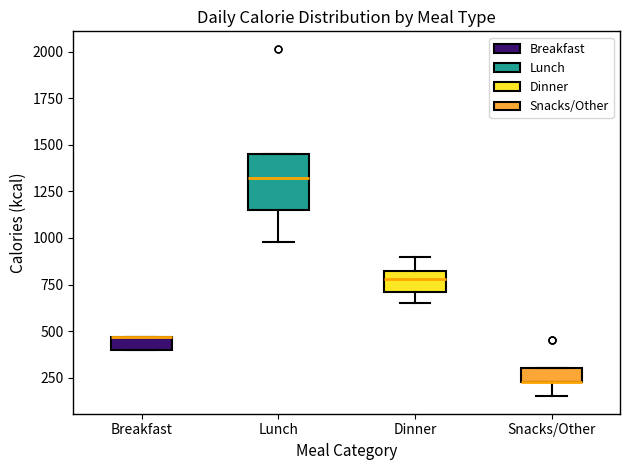

Which box is the tallest, from its lower edge to its upper edge?

Lunch